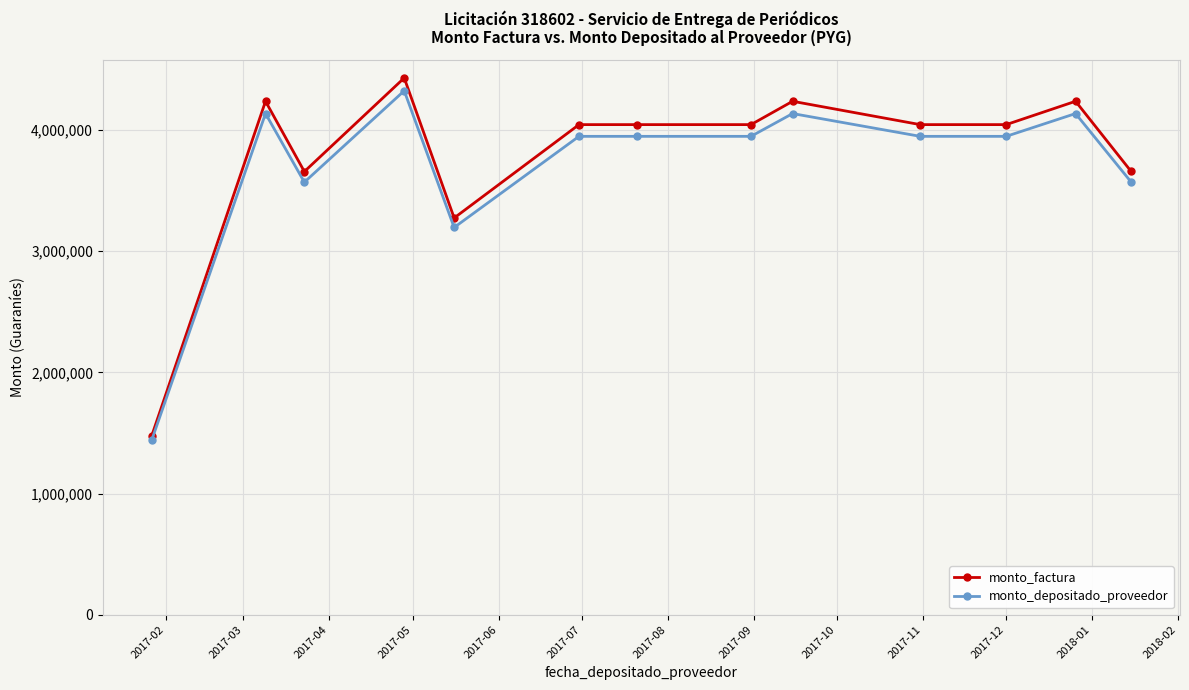

At how many categories does at least one series exceed 3868298?

9